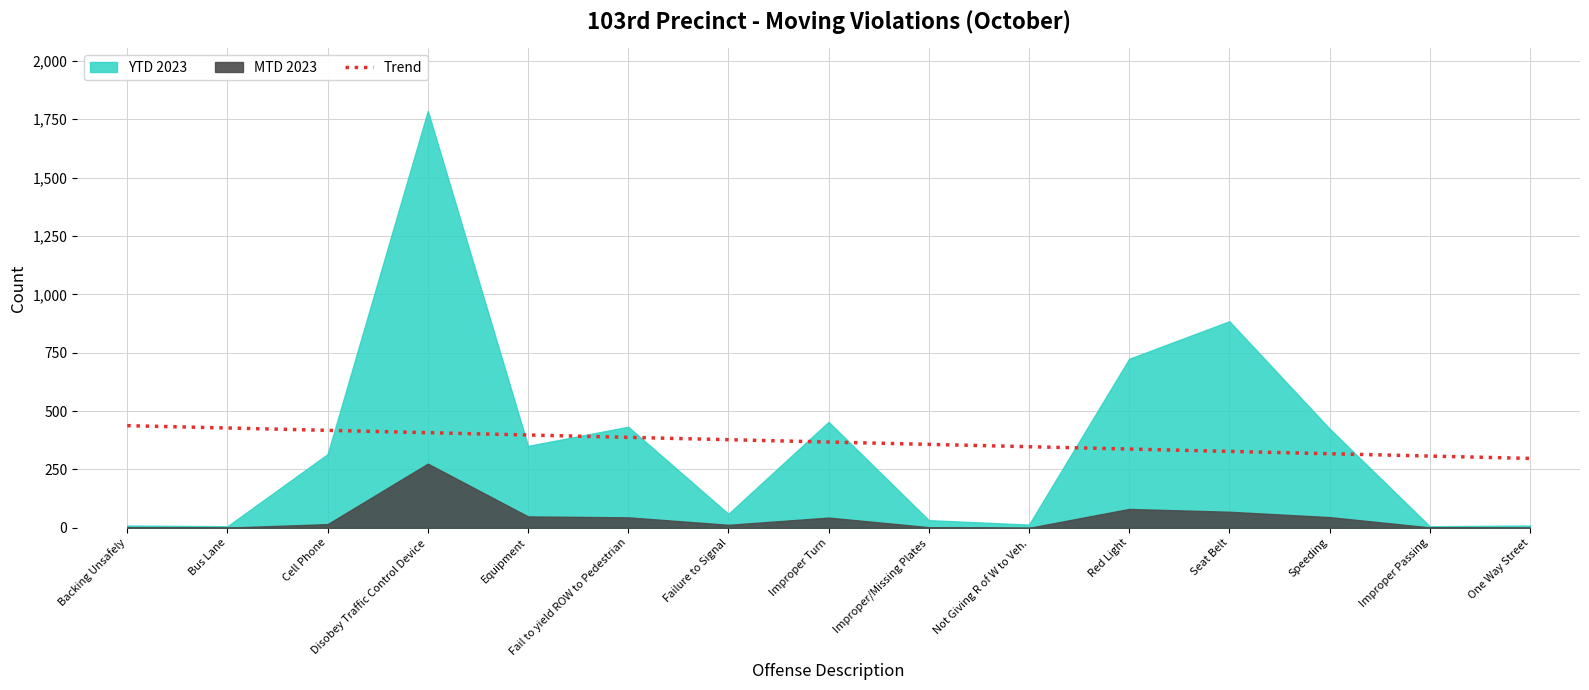

Is it true that the value at Improper/Missing Plates is 640.0?

False